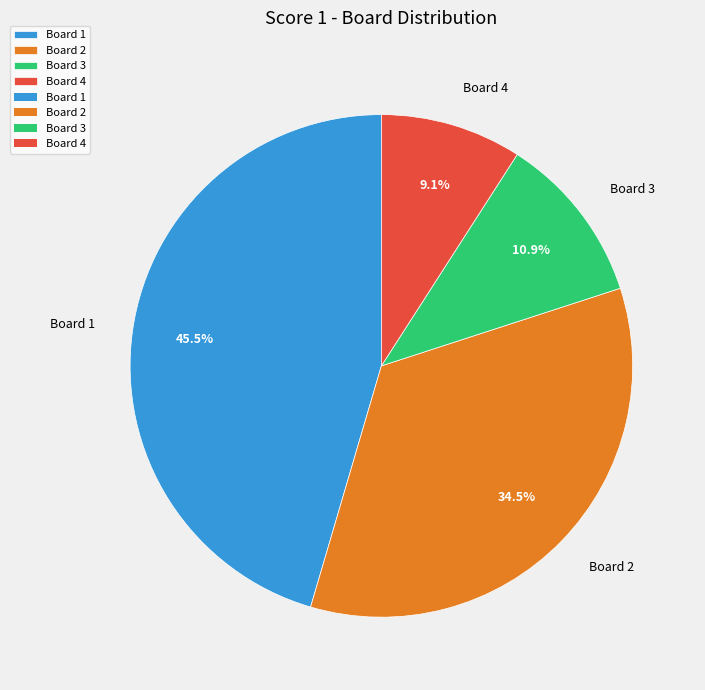

Is it true that Board 4 is 1% of the pie?

False